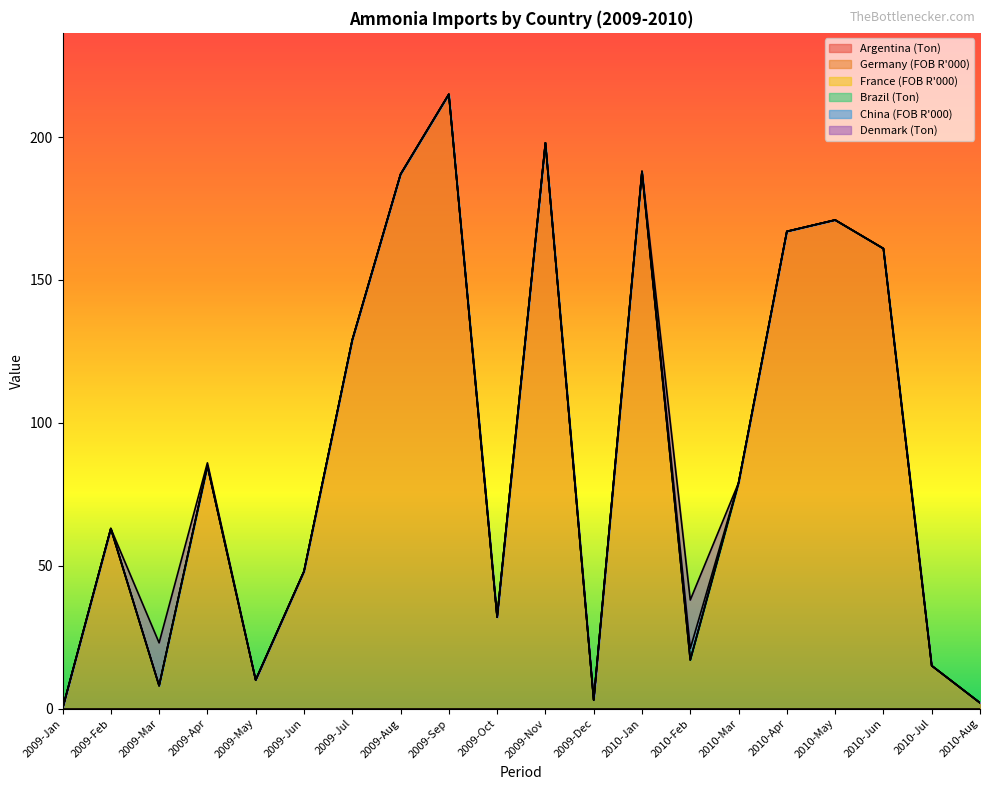

True or false: Argentina (Ton) and China (FOB R'000) intersect in this chart.

False